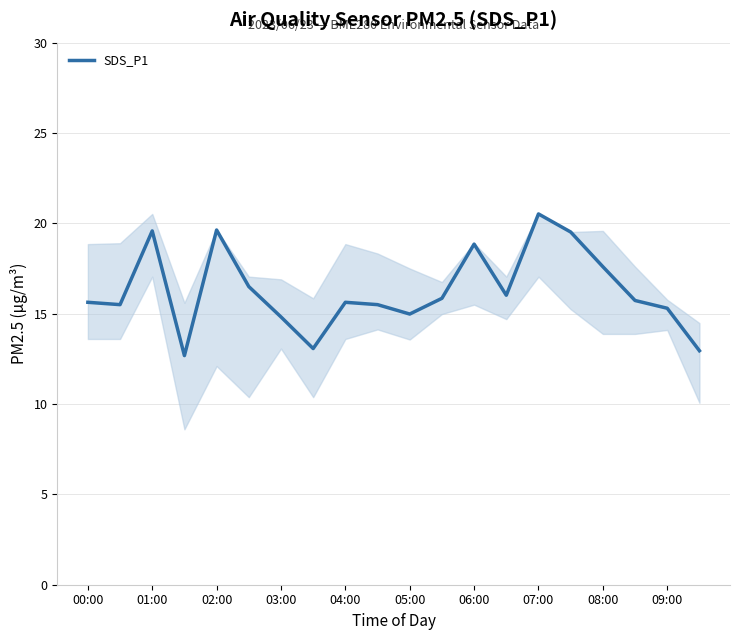

What is the difference between the maximum and minimum values?

7.8